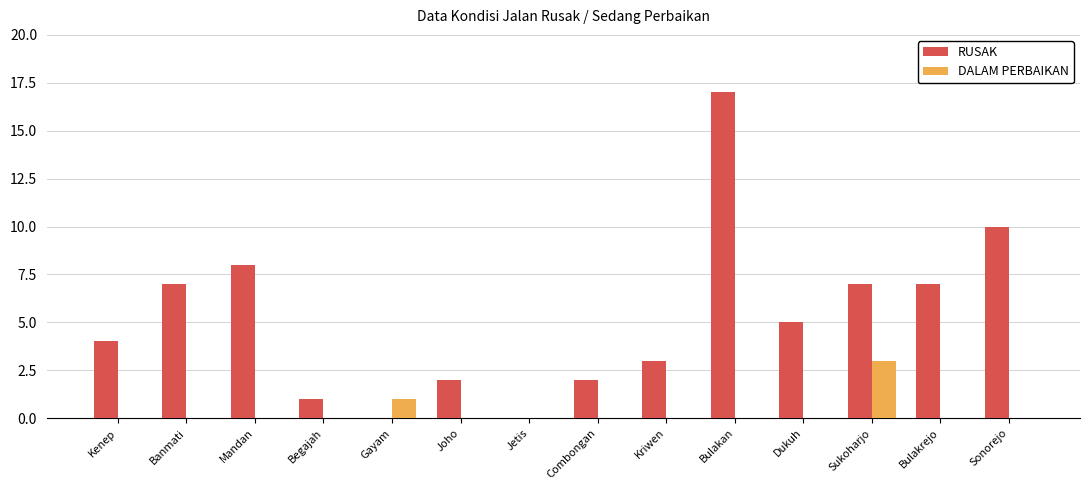

Is it true that RUSAK equals 3 at Combongan?

False